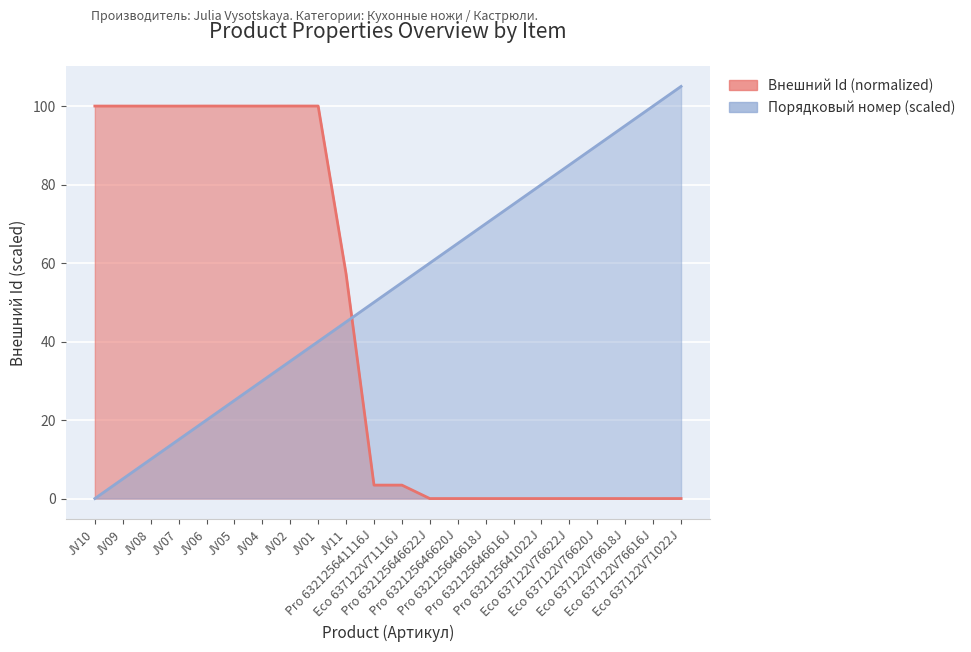

What is the difference between the maximum and minimum values?

100.0